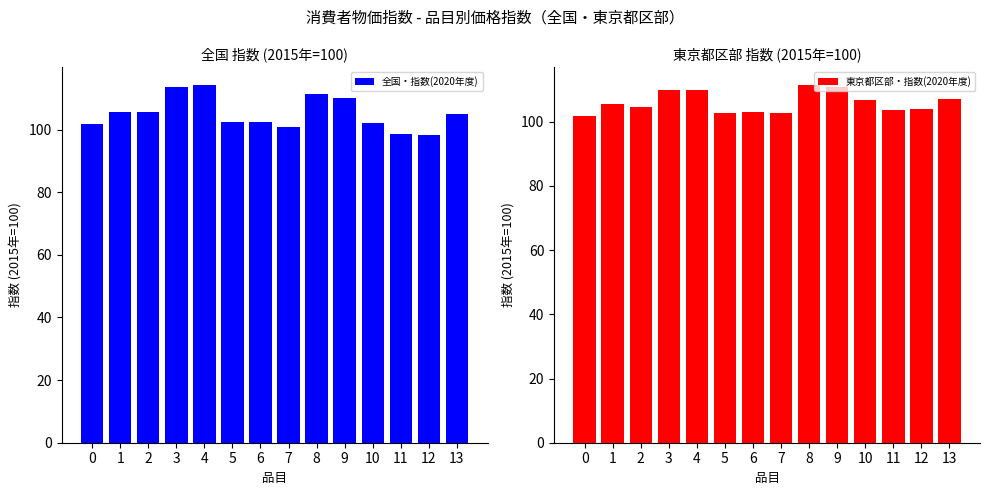

Where does the 東京都区部・指数(2020年度) series first go above 105?

1